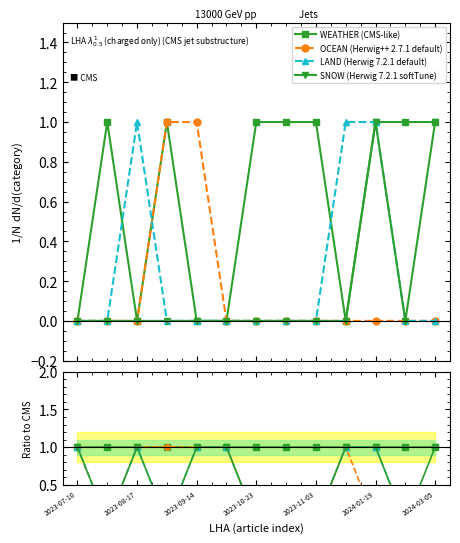

At which category does the chart reach its minimum across all series?

2023-08-17